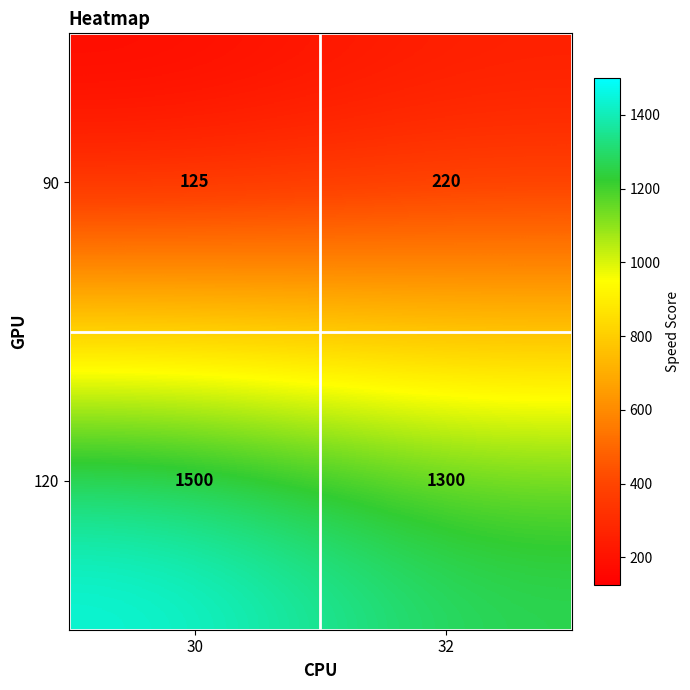

Reading left to right, transcribe all the data shown in this chart.

90: 125	220
120: 1500	1300